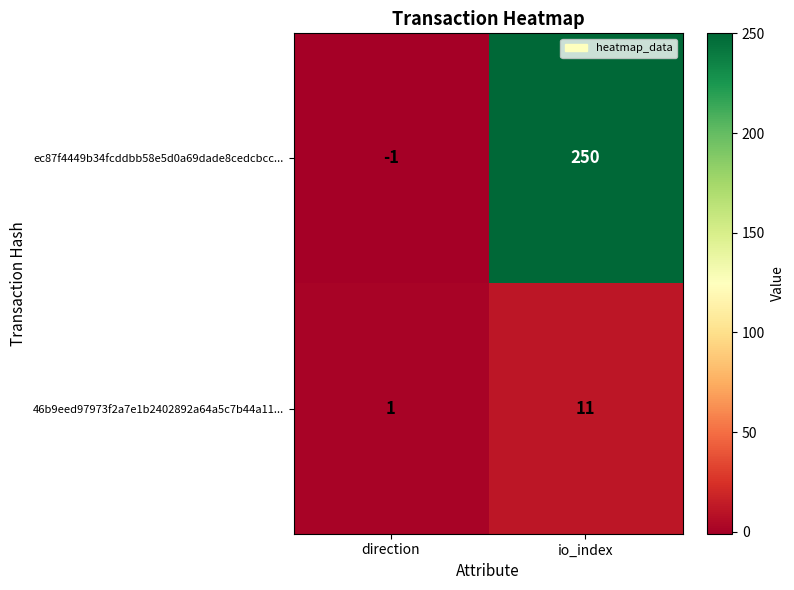

At how many categories does at least one series exceed 137?

1